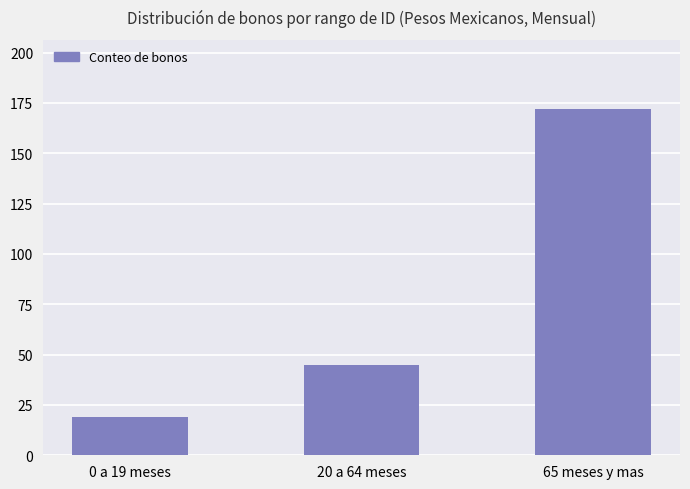

Reading left to right, transcribe all the data shown in this chart.

0 a 19 meses=19	20 a 64 meses=45	65 meses y mas=172